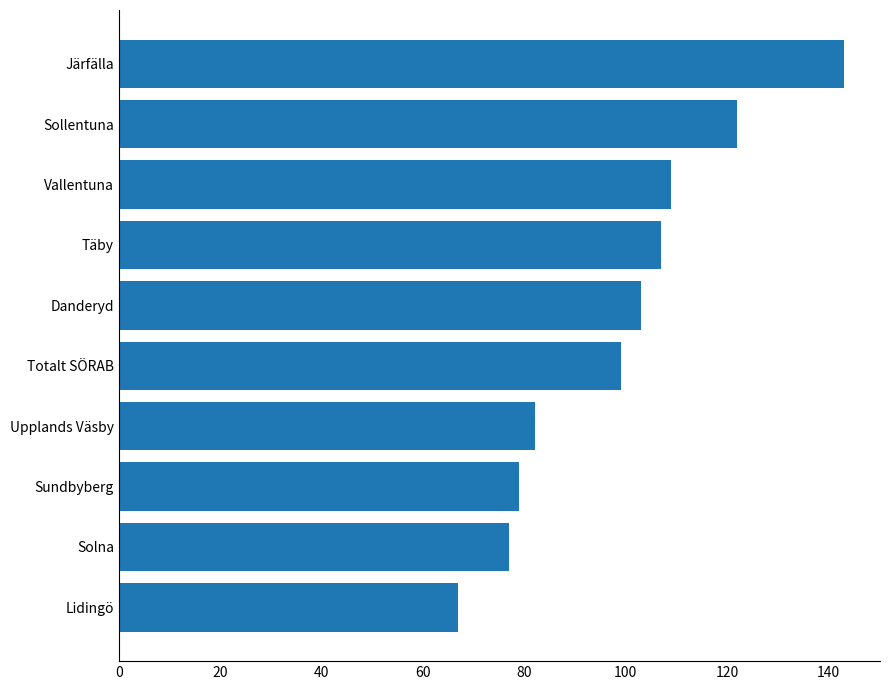

List the labels in order of value, largest first.

Järfälla, Sollentuna, Vallentuna, Täby, Danderyd, Totalt SÖRAB, Upplands Väsby, Sundbyberg, Solna, Lidingö